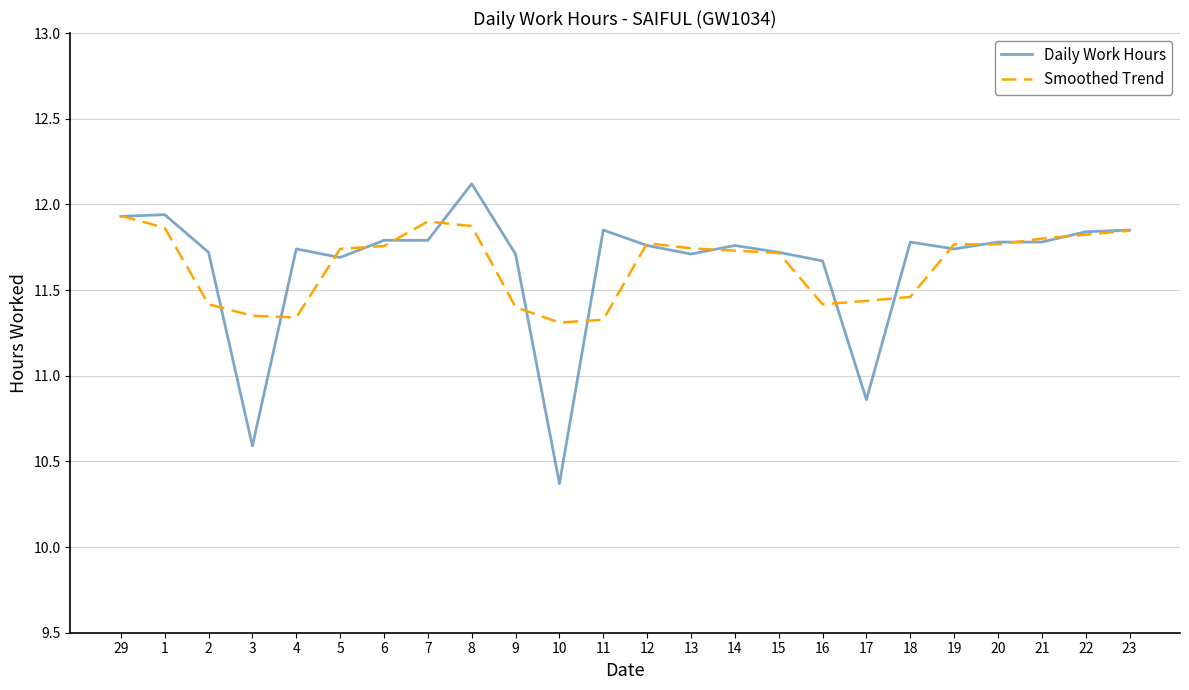

Does the chart display data point markers on the line(s)?

No